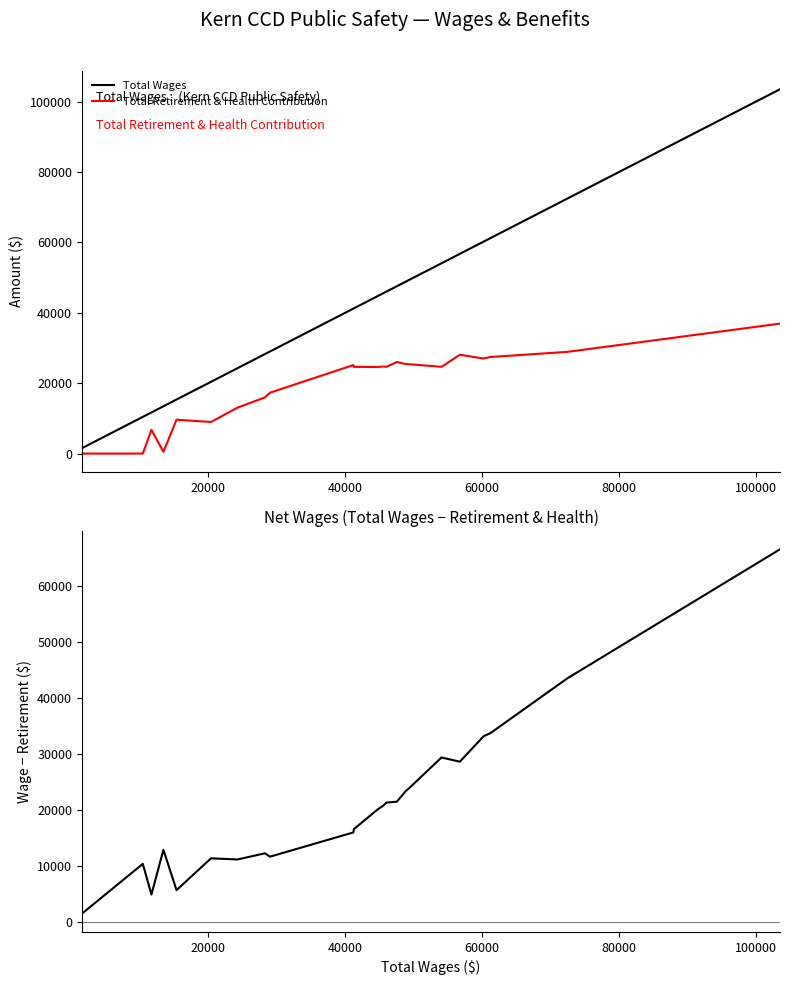

What is the value of the Wages minus Retirement & Health point at the 12th from the left?

11209